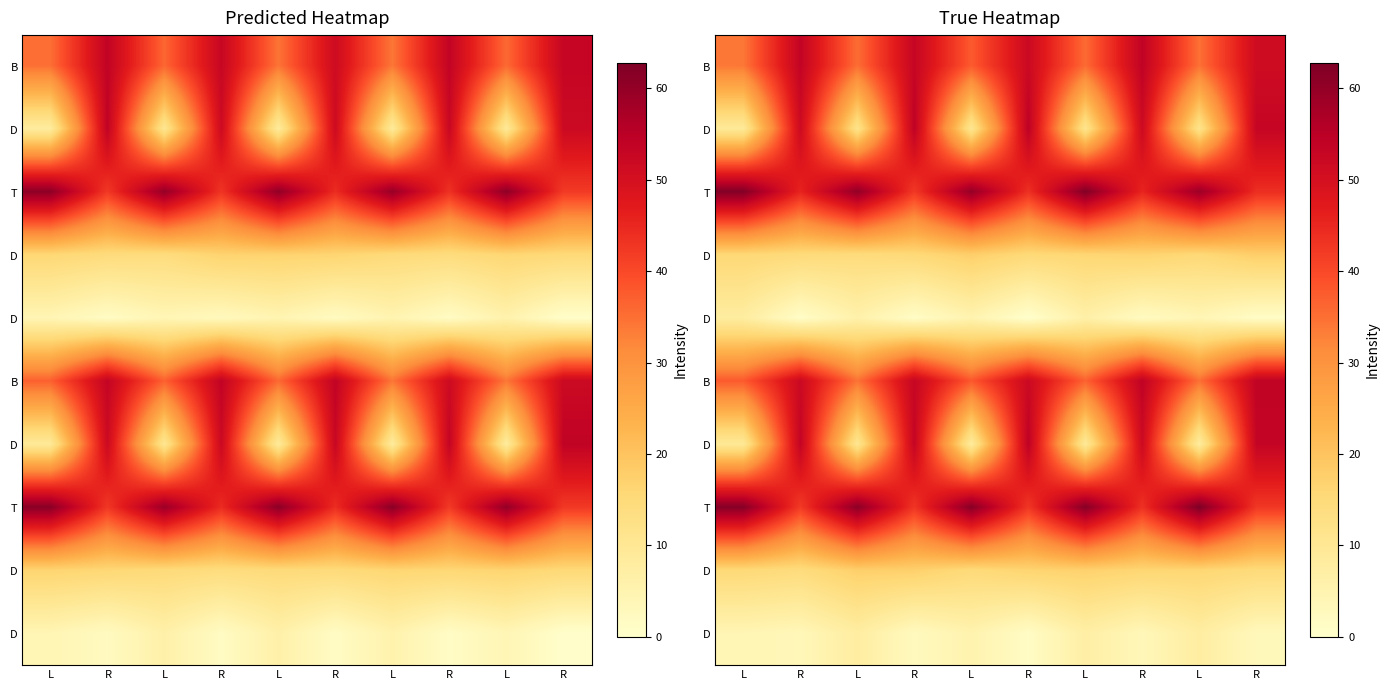

At how many categories does at least one series exceed 22?

10